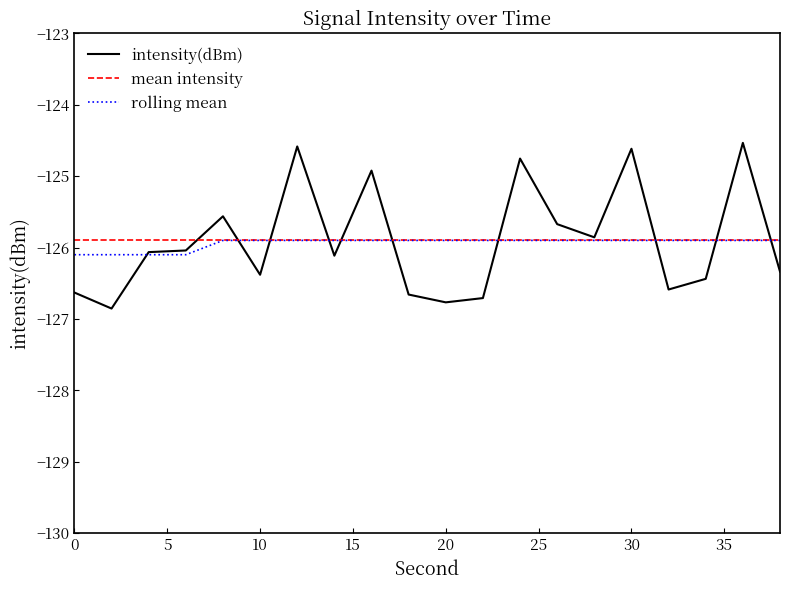

Which series has the largest range (max minus min)?

intensity(dBm)